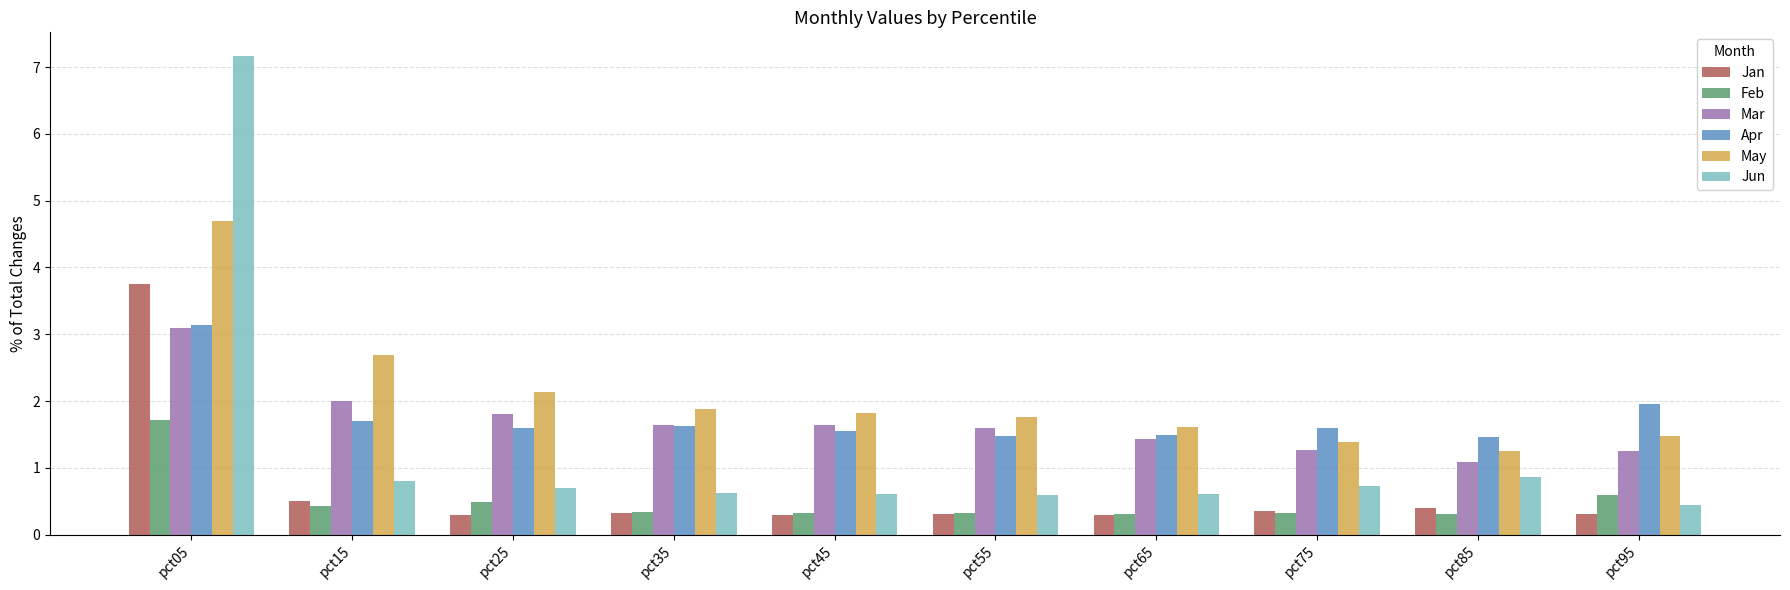

True or false: Apr has a value of 0.7 at pct65.

False